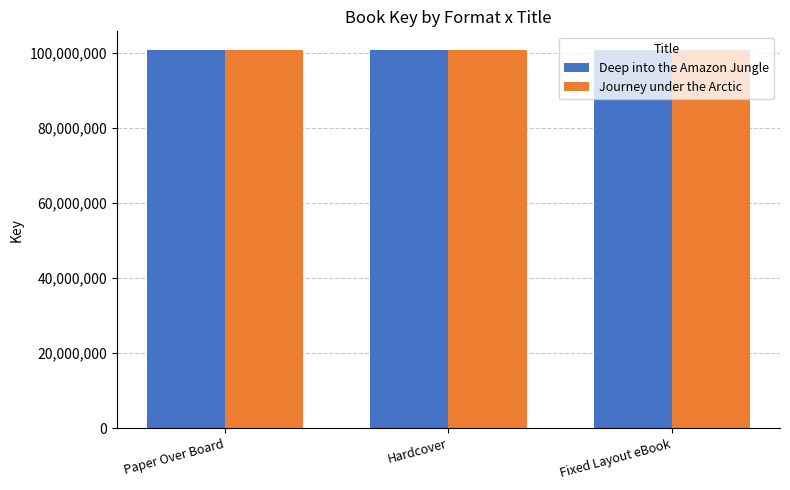

True or false: Deep into the Amazon Jungle has a value of 51198403 at Fixed Layout eBook.

False